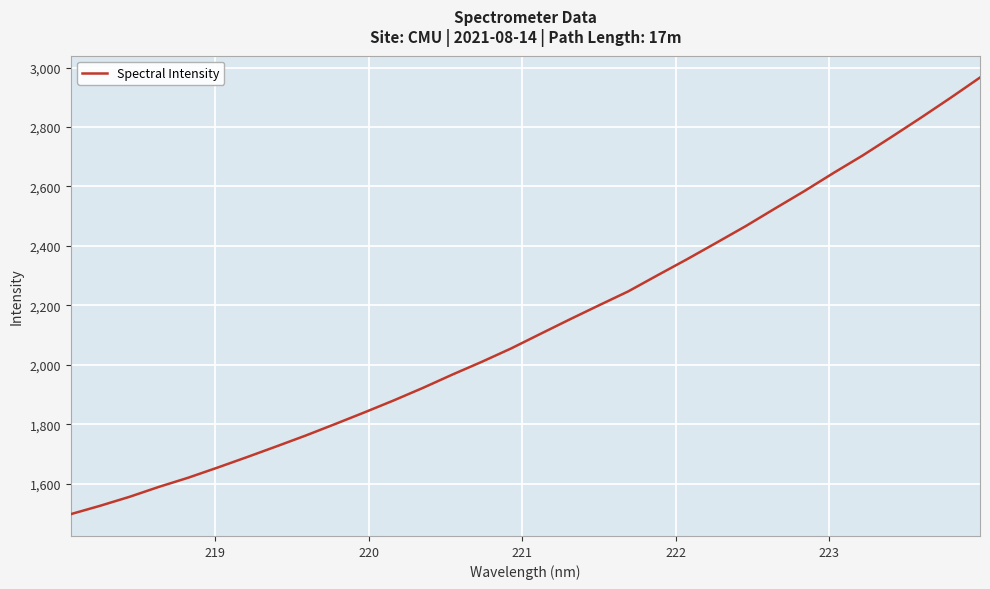

What is the minimum value shown in the chart?

1497.5